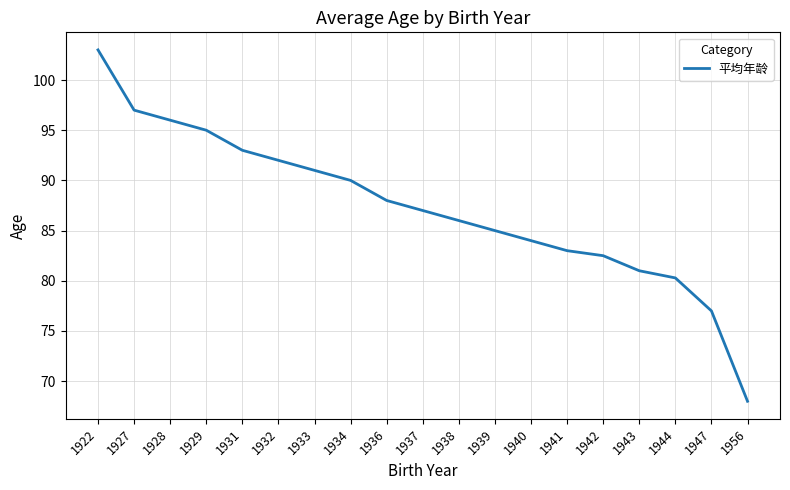

What is the difference between the values at 1938 and 1937?

1.0